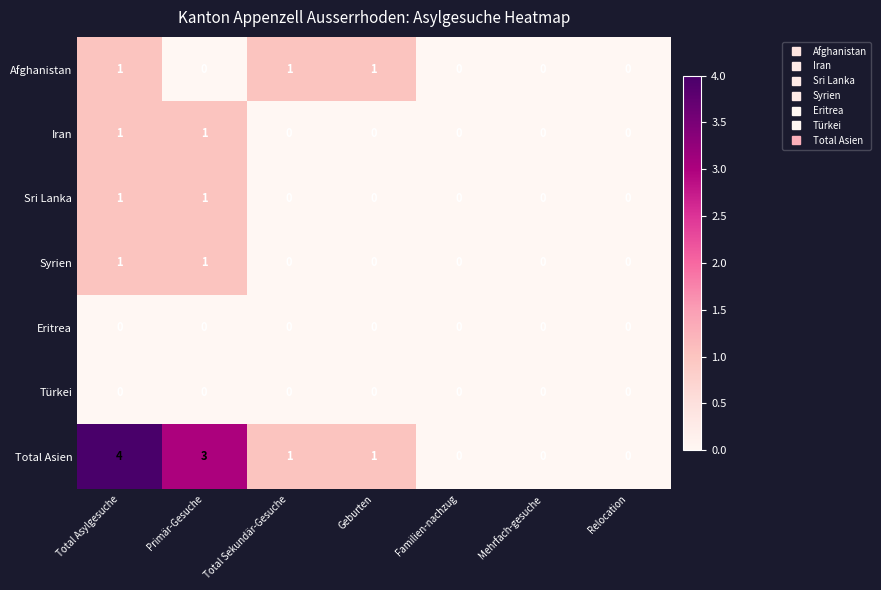

Count the number of categories in the chart.

7